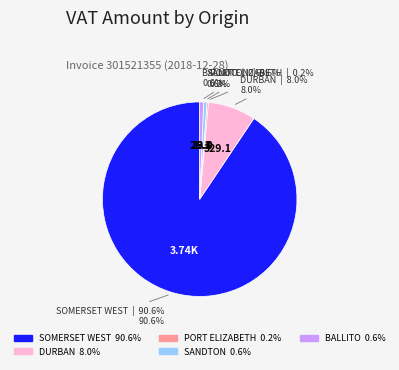

Is it true that BALLITO is 1% of the pie?

True